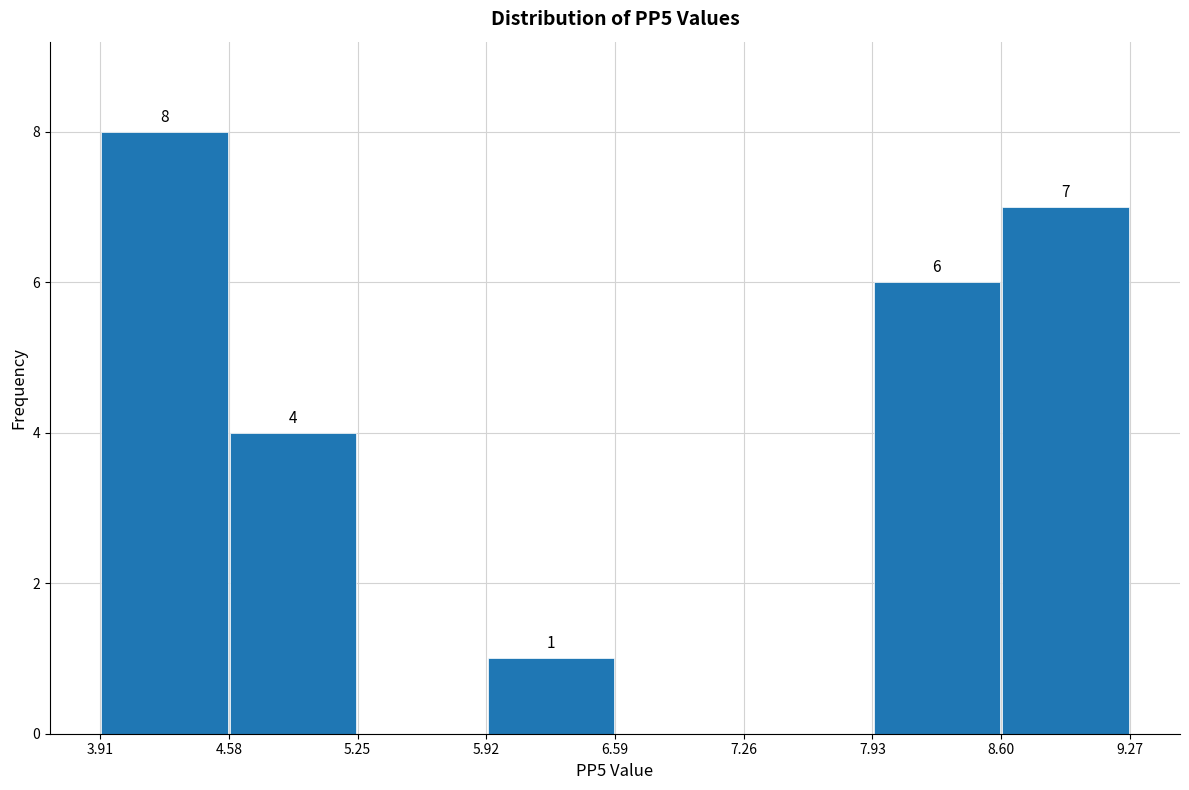

Over which range of the x-axis is the bar tallest?

3.91 to 4.58